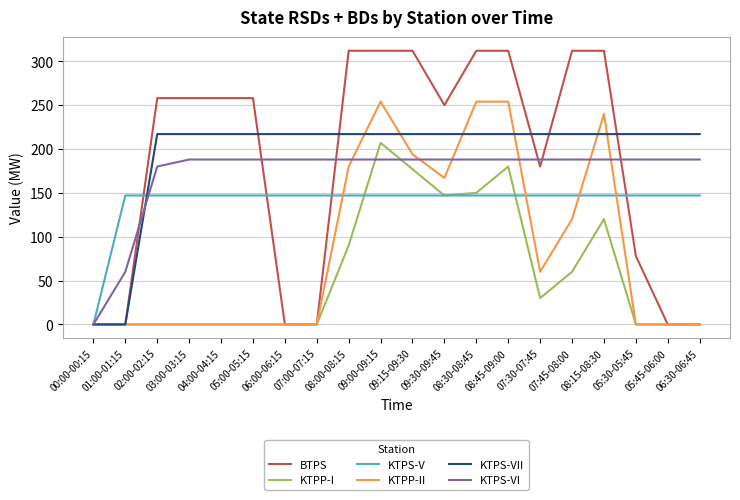

What is the difference between the second highest and minimum values in the KTPS-VII series?

217